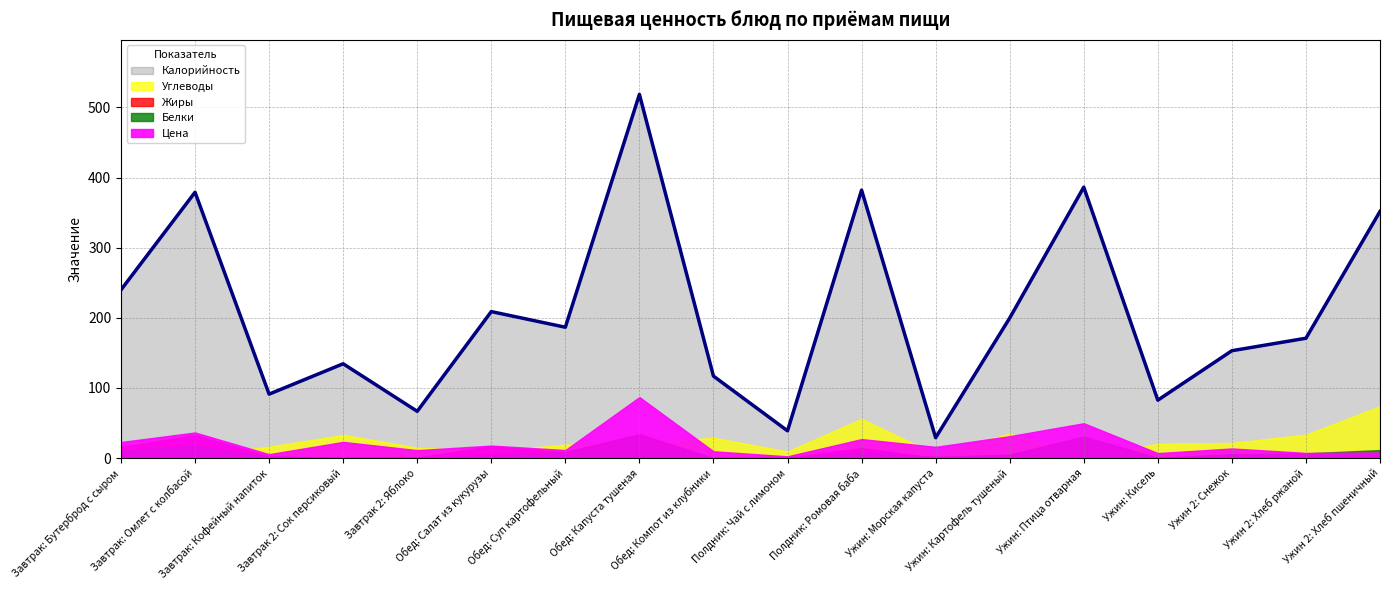

What is the total value across all series at Завтрак: Бутерброд с сыром?

303.3